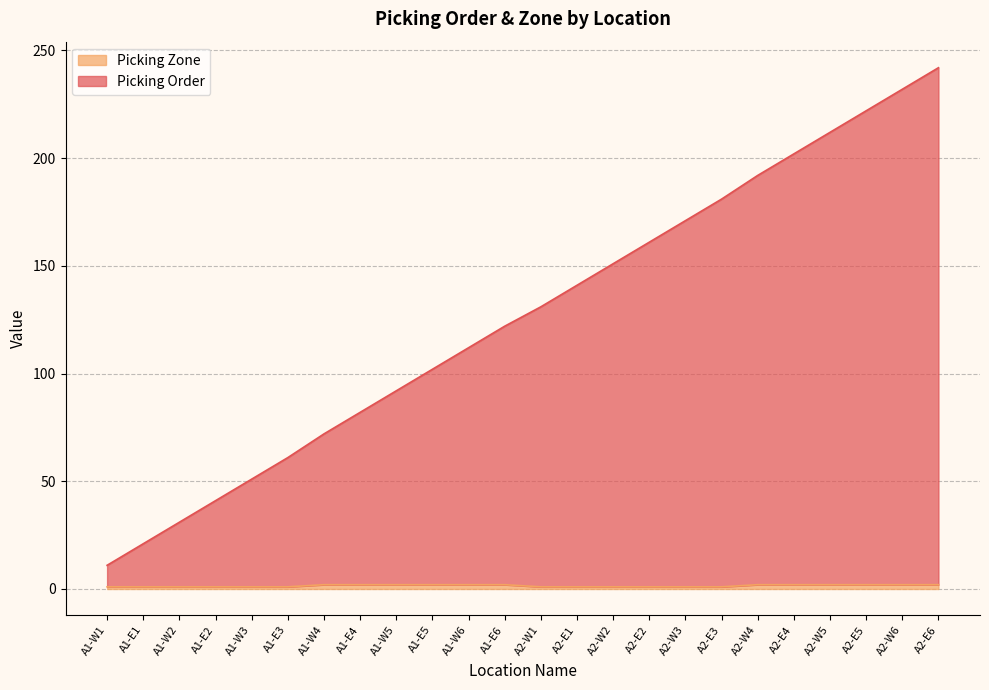

What is the label of the 20th point from the left?

A2-E4